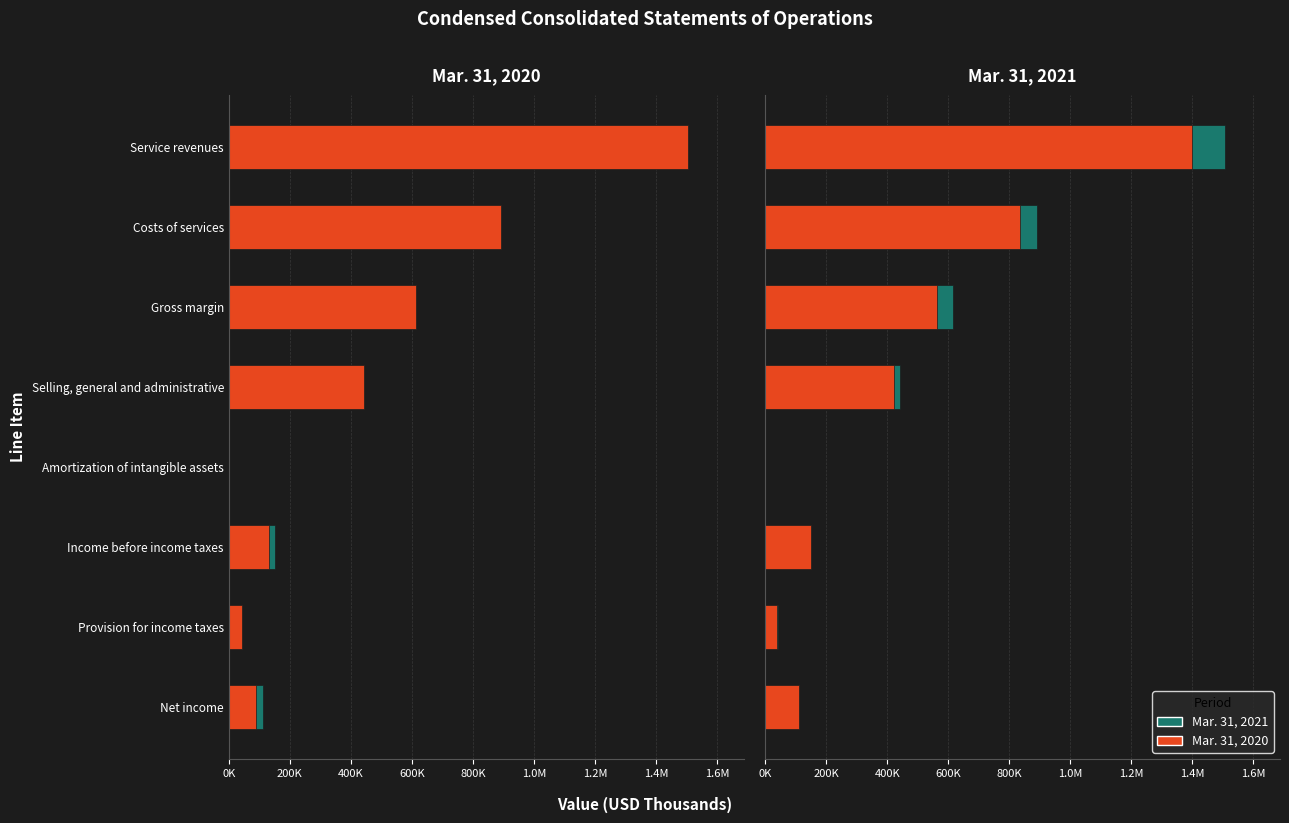

Reading left to right, extract all data points from this chart.

Mar. 31, 2021: 1398380	836669	561711	423062	576	150106	39508	110598
Mar. 31, 2020: 1506691	892303	614388	442868	338	131763	41848	89915